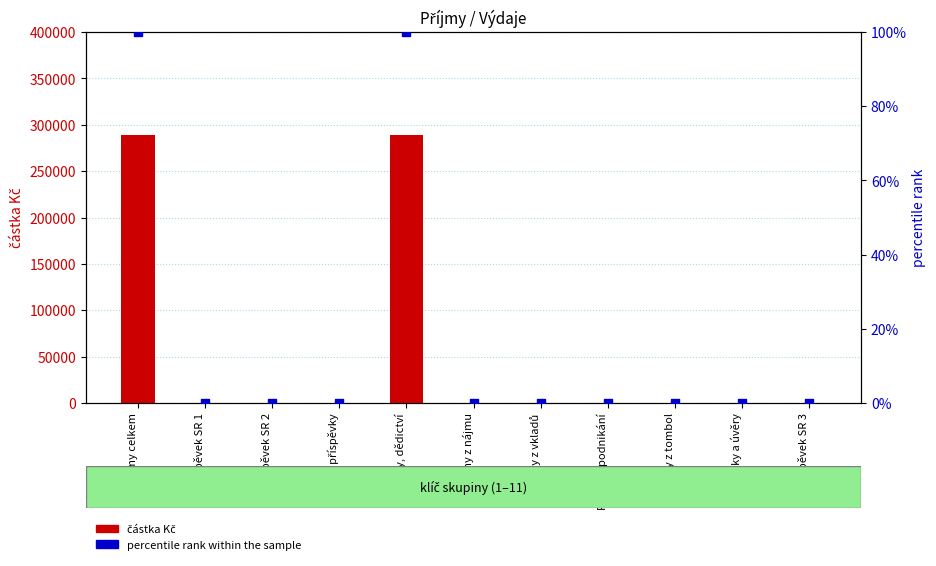

Which series contains the lowest Y value?

částka Kč